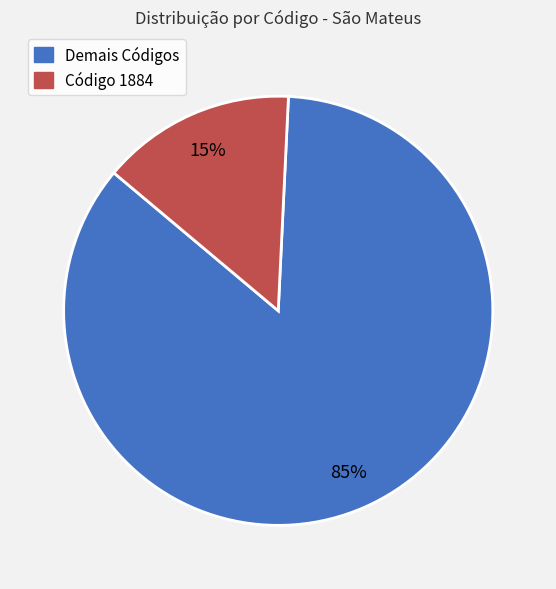

How many segments does this pie chart have?

2